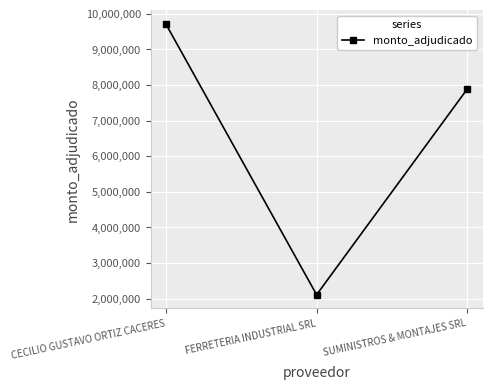

Which category has the highest value across all series?

CECILIO GUSTAVO ORTIZ CACERES